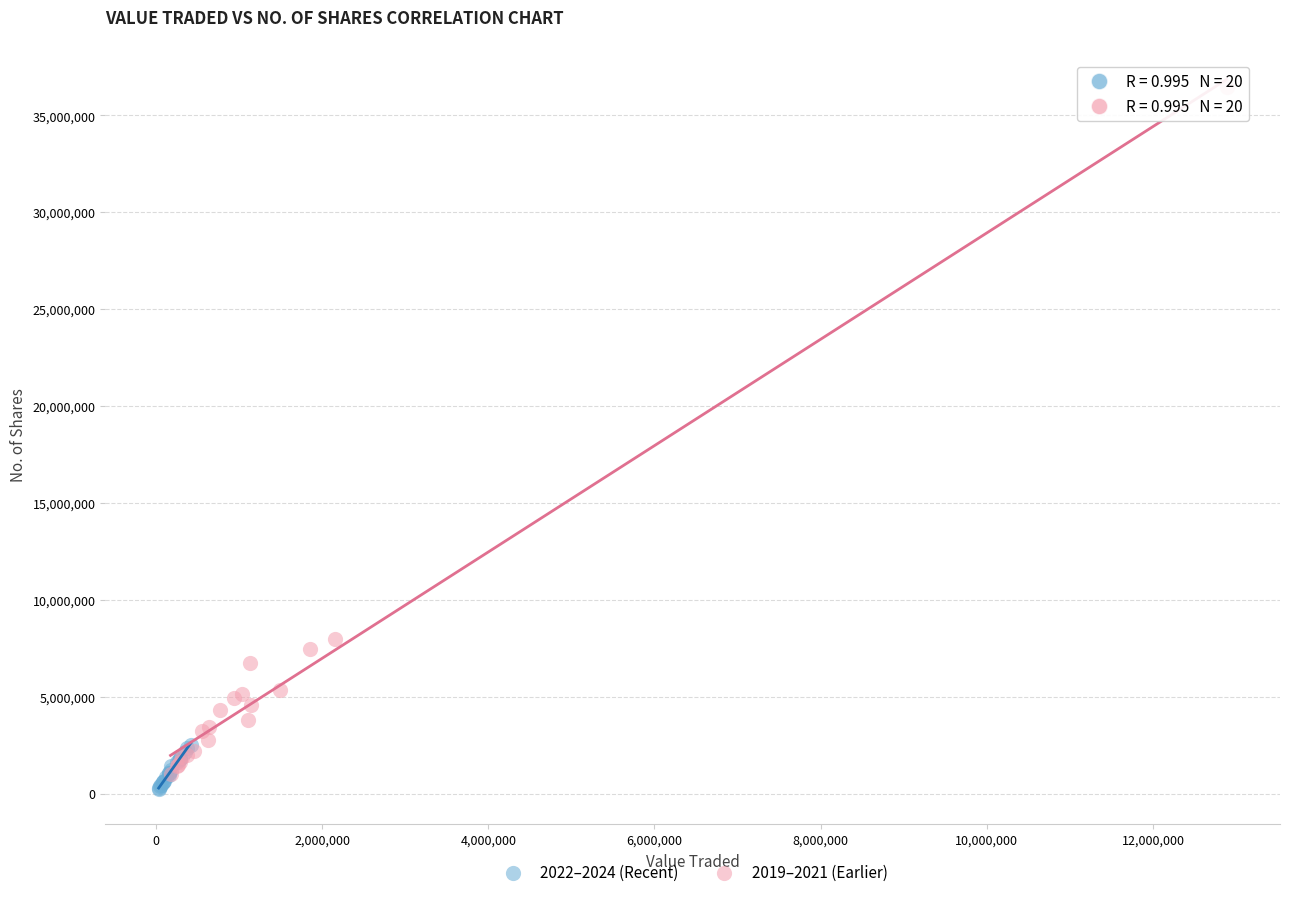

Which series has the largest Y range (max minus min)?

2019–2021 (Earlier)